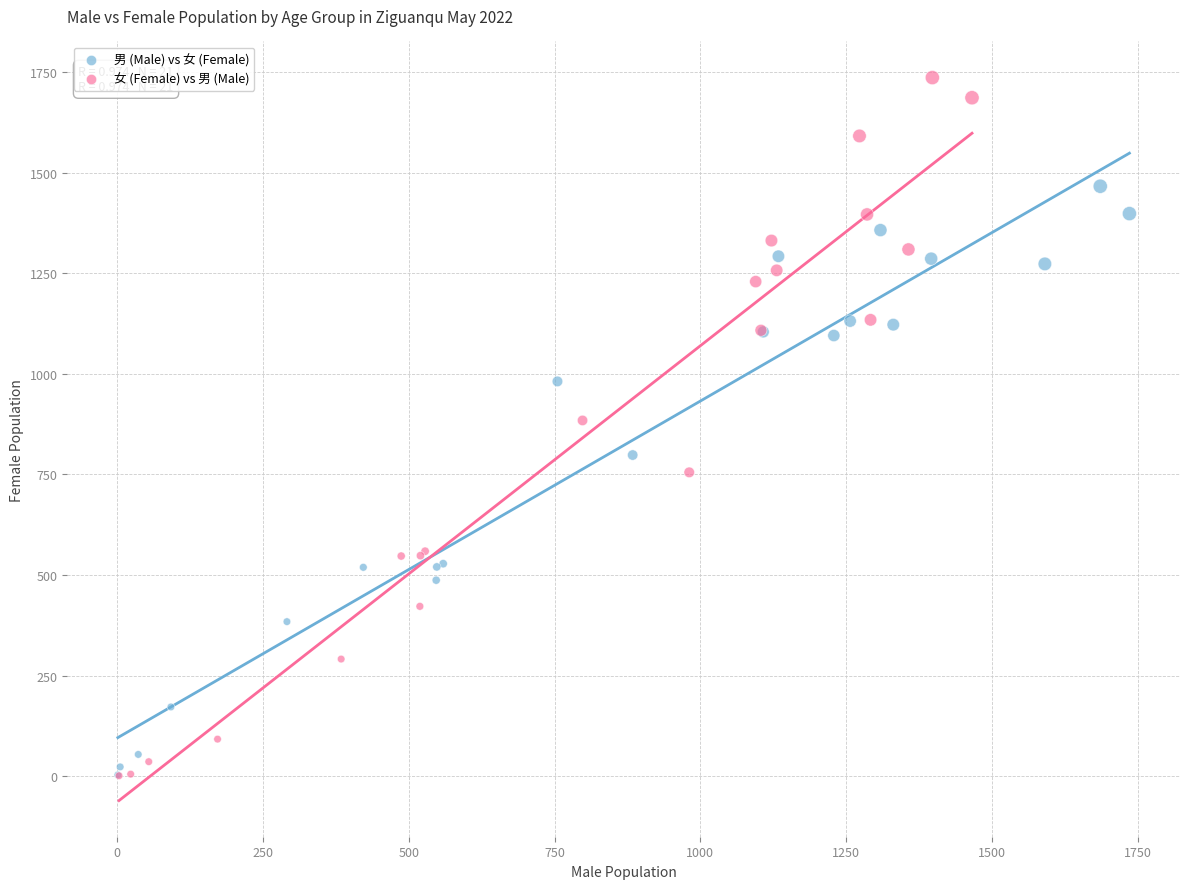

Which series has the largest Y range (max minus min)?

女 (Female) vs 男 (Male)